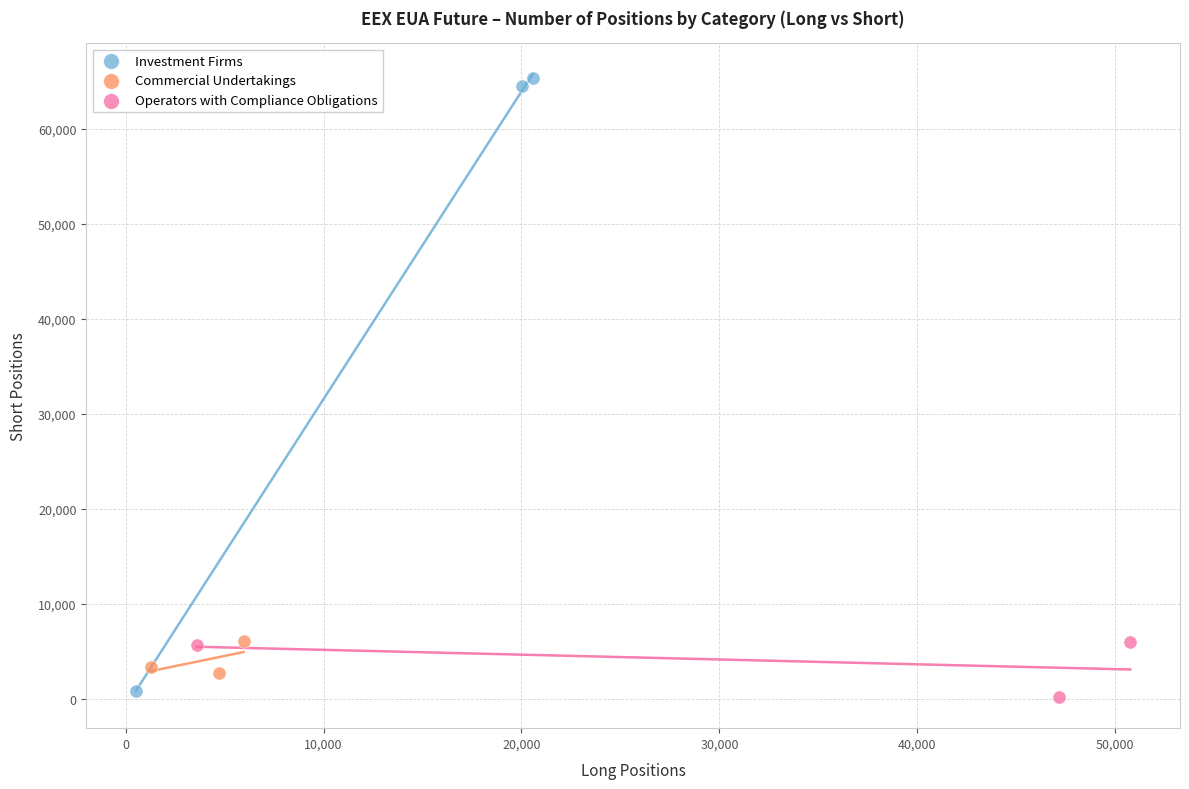

Which series contains the lowest Y value?

Operators with Compliance Obligations